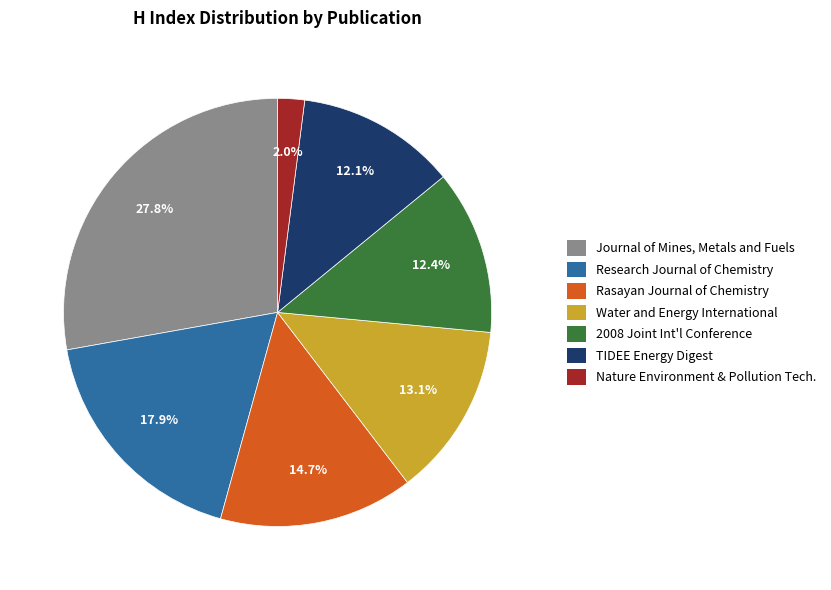

Rank the categories by value from highest to lowest.

Journal of Mines, Metals and Fuels, Research Journal of Chemistry, Rasayan Journal of Chemistry, Water and Energy International, 2008 Joint Int'l Conference, TIDEE Energy Digest, Nature Environment & Pollution Tech.